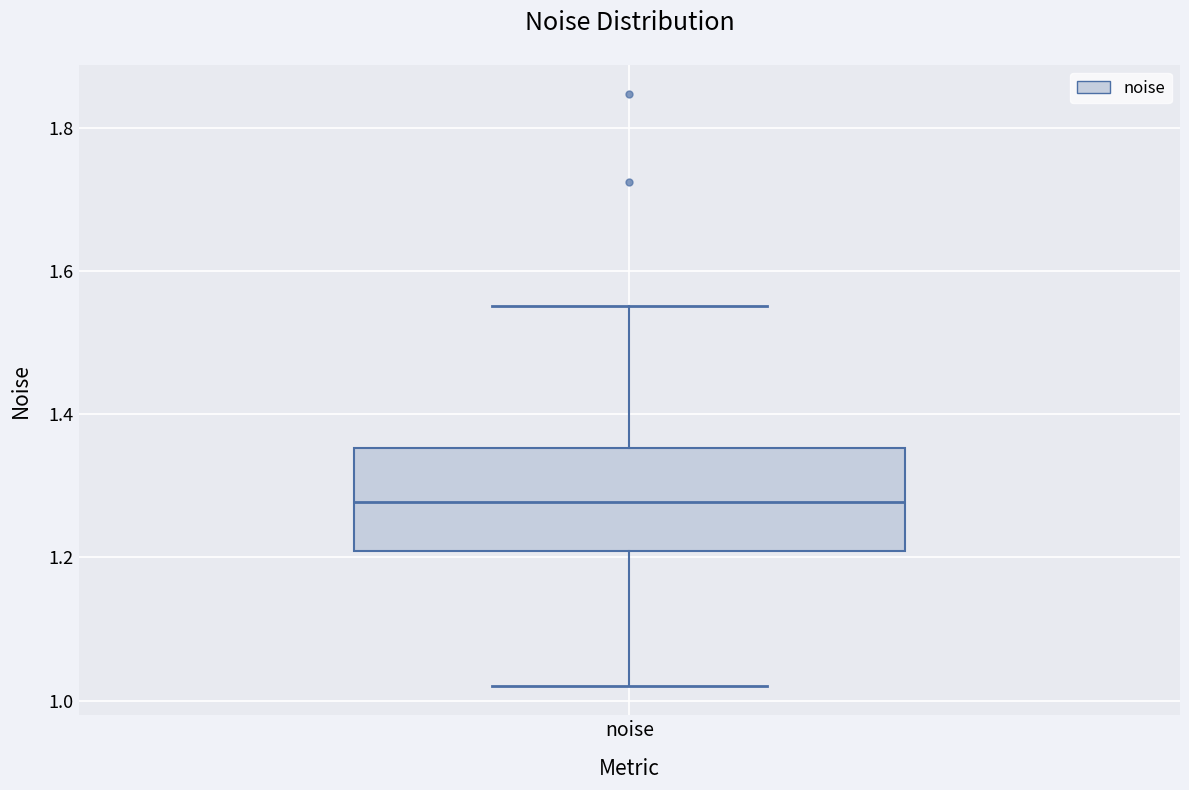

Read this box plot against the y-axis: the position of the median line, the range covered by the box, and the ends of both whiskers. The values are not printed on the chart, so give them approximately, as read against the axis.

median 1.28, box 1.20 to 1.36, whiskers 1.02 to 1.56